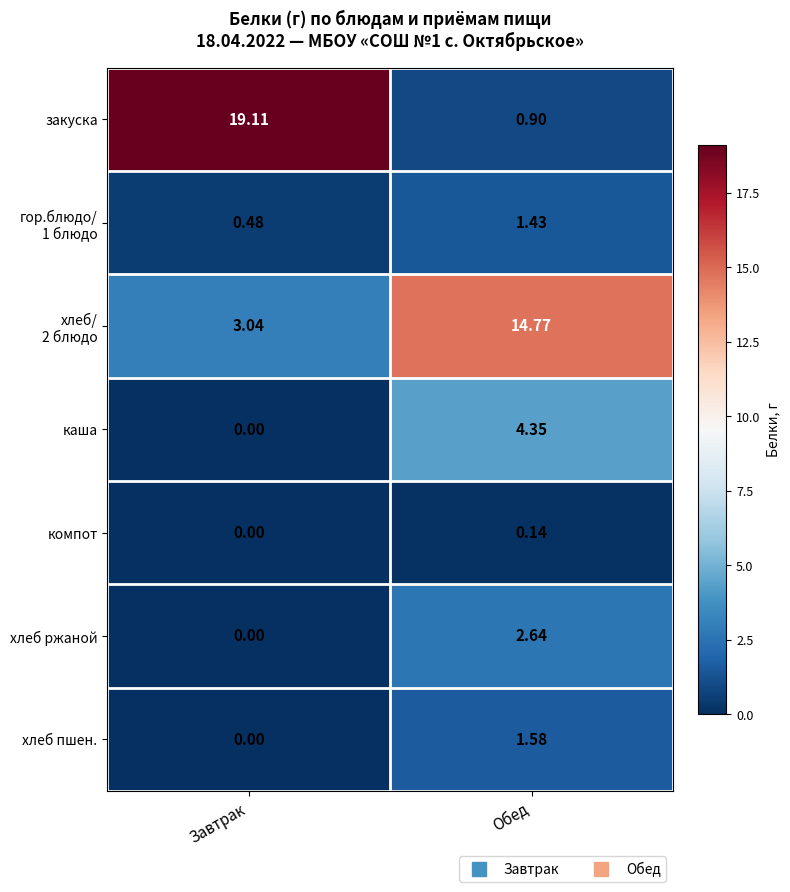

Where is хлеб ржаной nearest to the value 1?

Завтрак